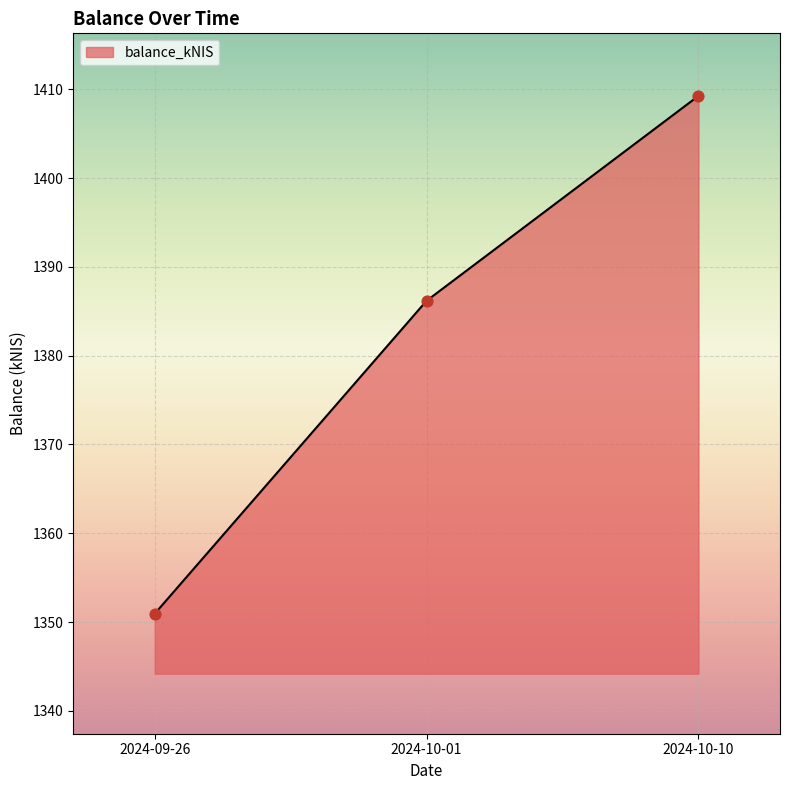

What is the change in value from 2024-09-26 to 2024-10-10?

+58.3